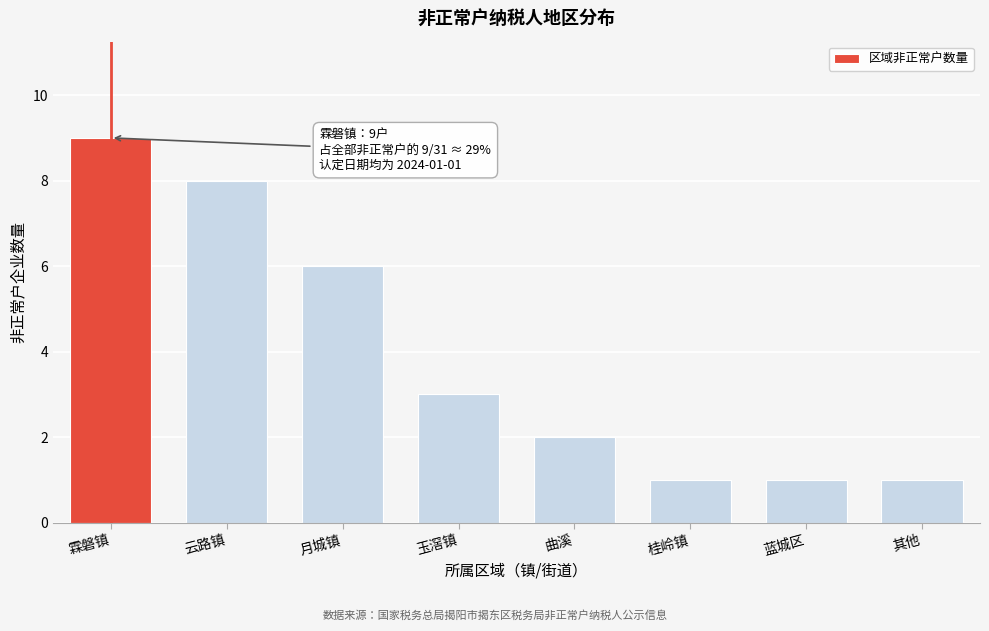

Reading left to right, list all the values displayed in this chart.

霖磐镇=9	云路镇=8	月城镇=6	玉滘镇=3	曲溪=2	桂岭镇=1	蓝城区=1	其他=1